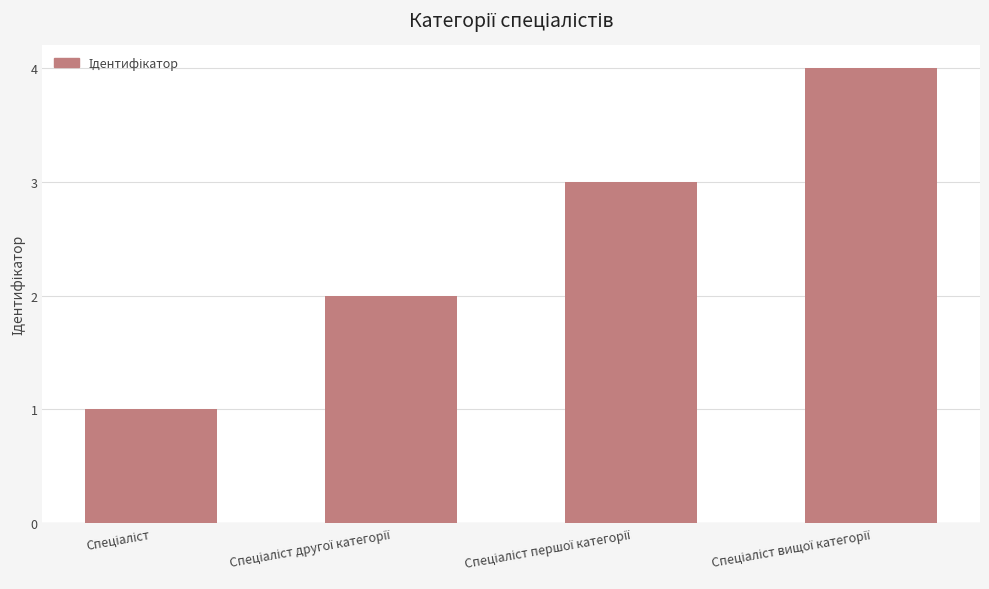

What is the difference between the maximum and minimum values?

3